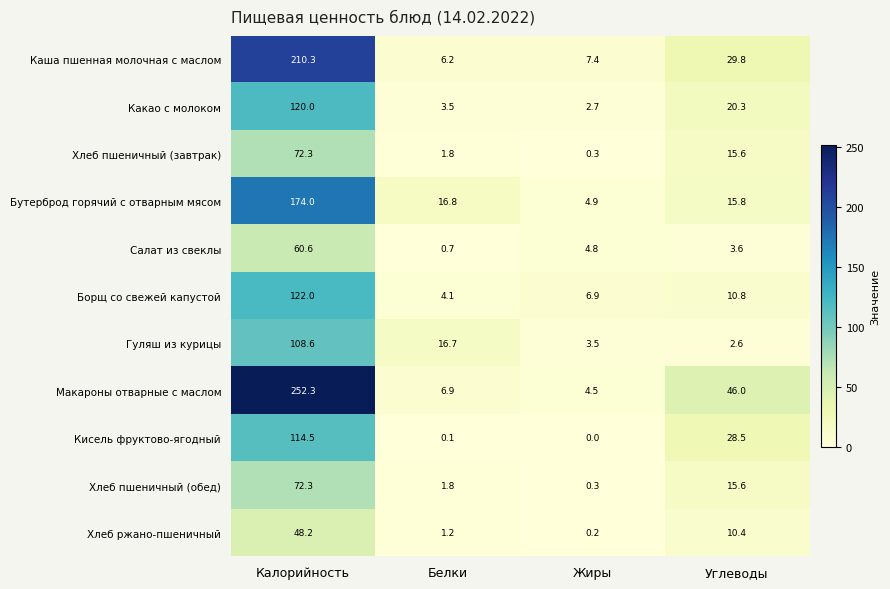

What is the sum of the Хлеб пшеничный (завтрак) values at Жиры and Белки?

2.1